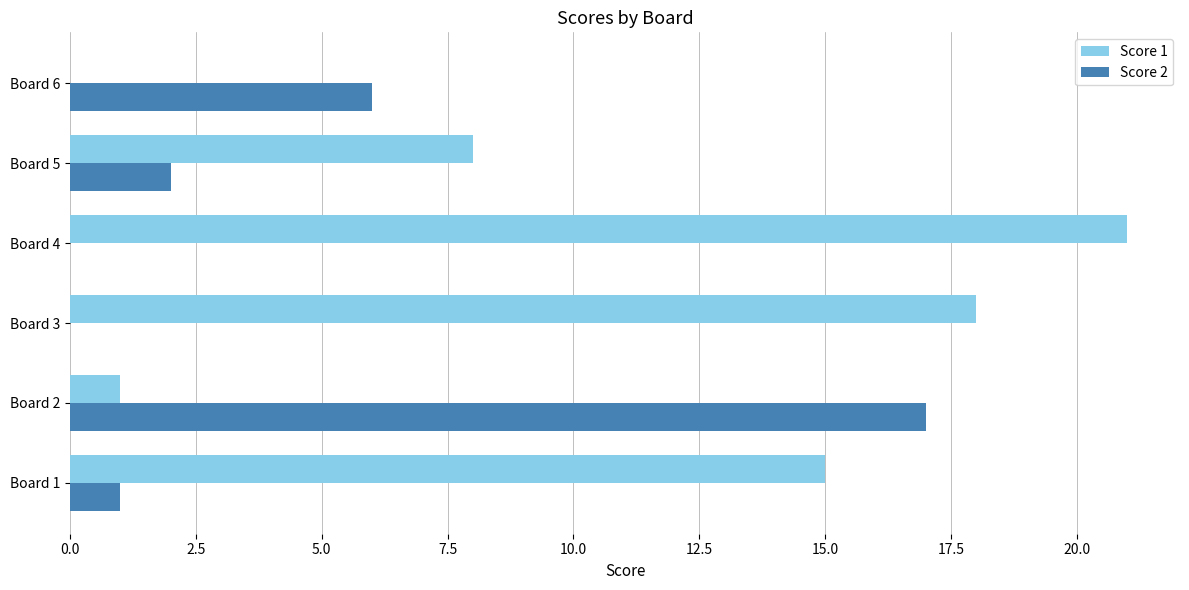

Between Board 3 and Board 6, which series saw the biggest shift?

Score 1